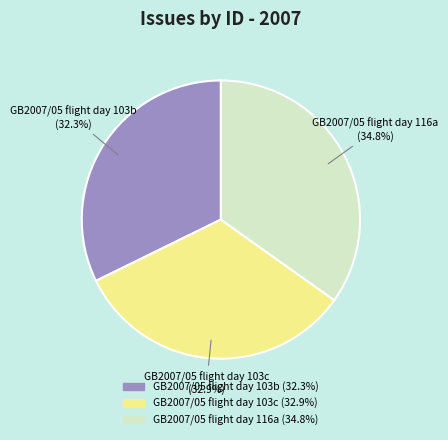

The GB2007/05 flight day 103b slice represents 32% of the pie. True or false?

True